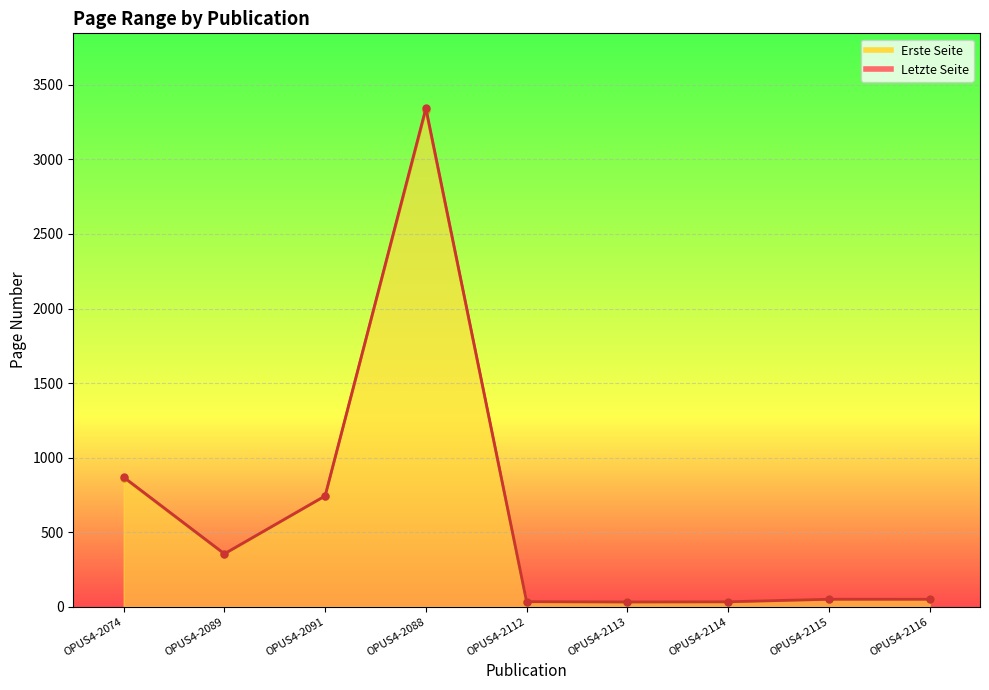

How many data points in Erste Seite are less than 50?

4